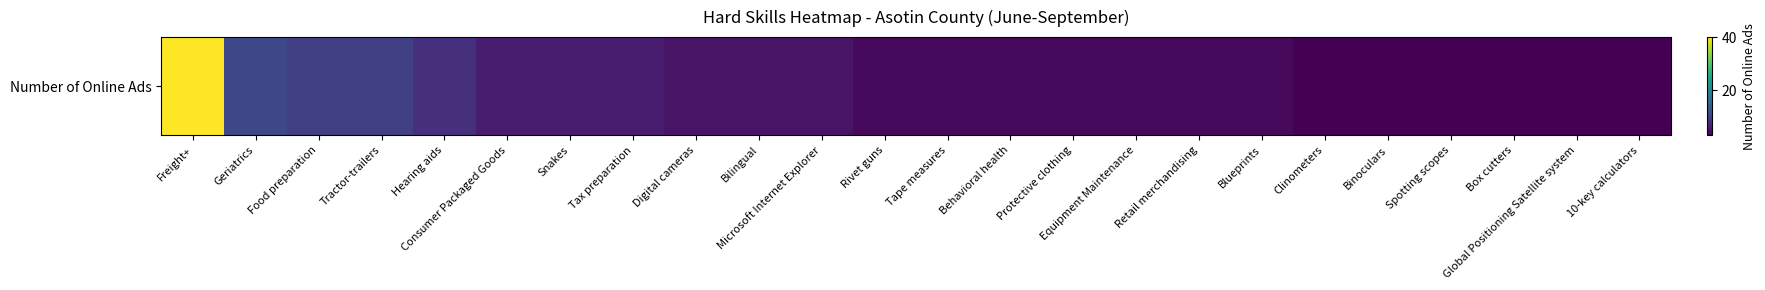

What is the sum of all values?

158